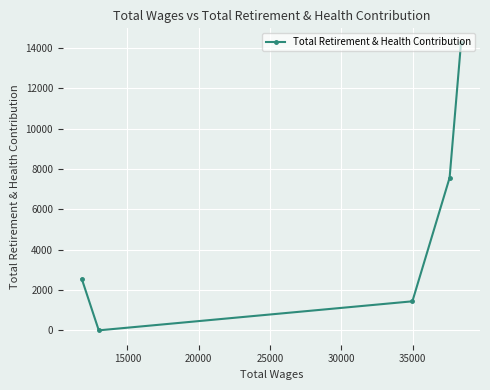

What is the difference between the second highest and minimum values?

7572